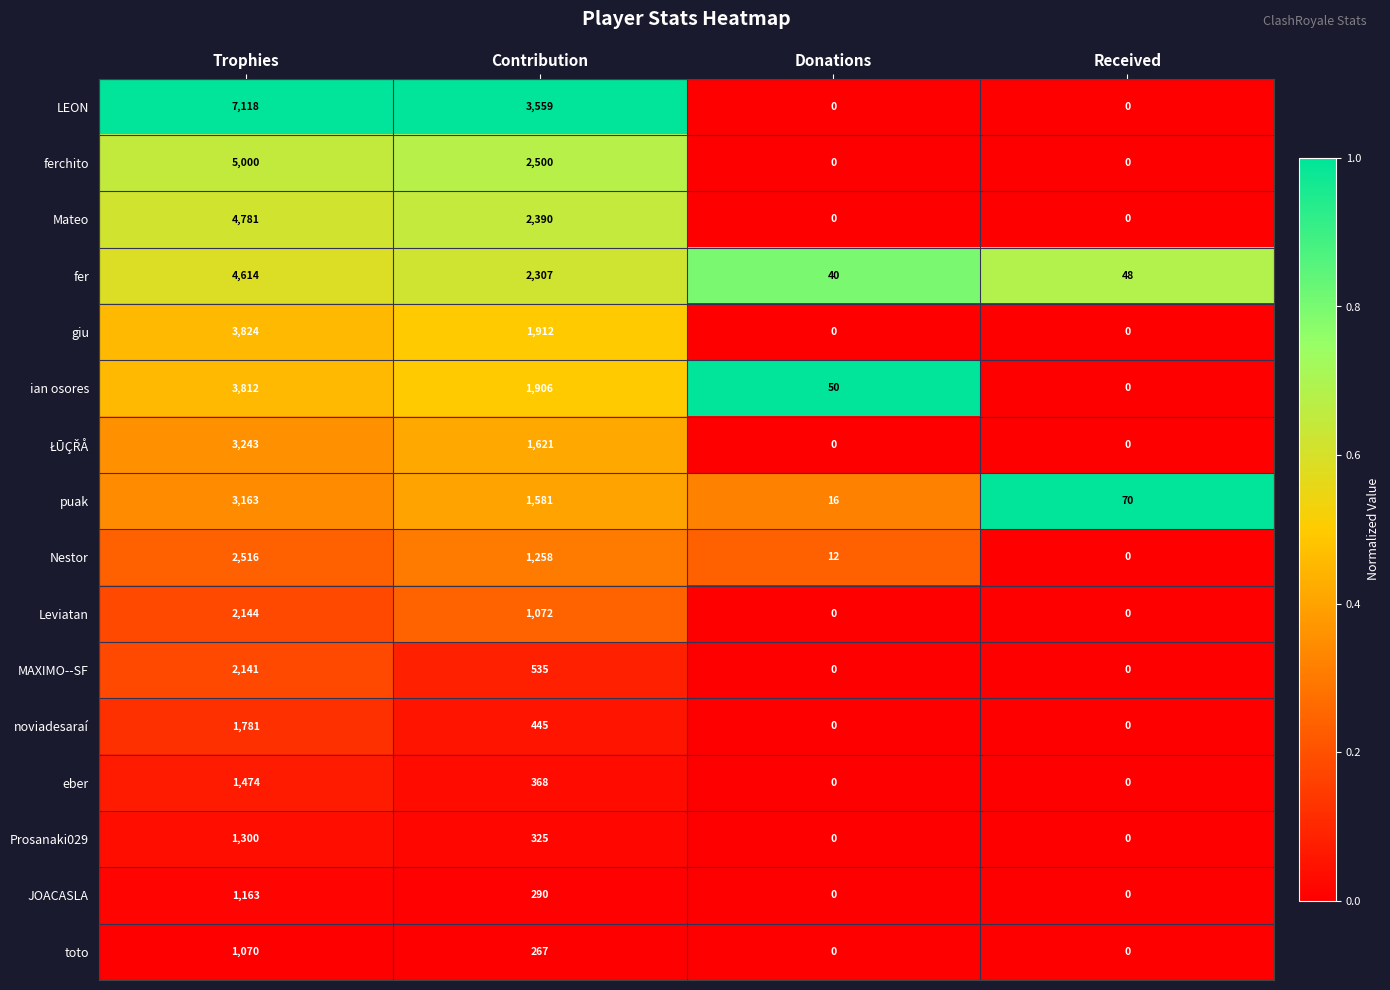

At which label does eber first exceed 368?

Trophies